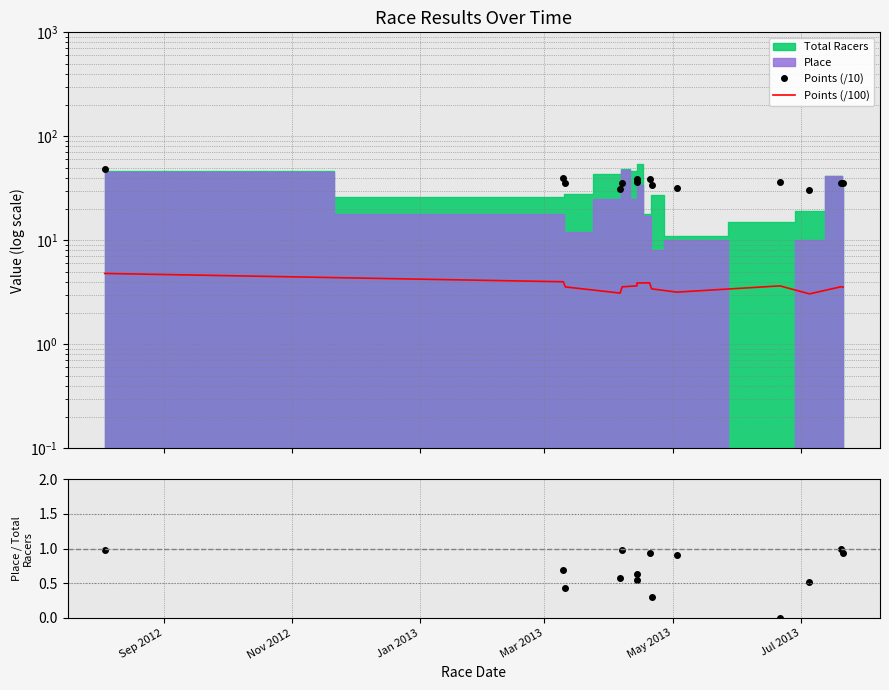

What is the difference between the maximum and second lowest values in the Points (/10) series?

16.9